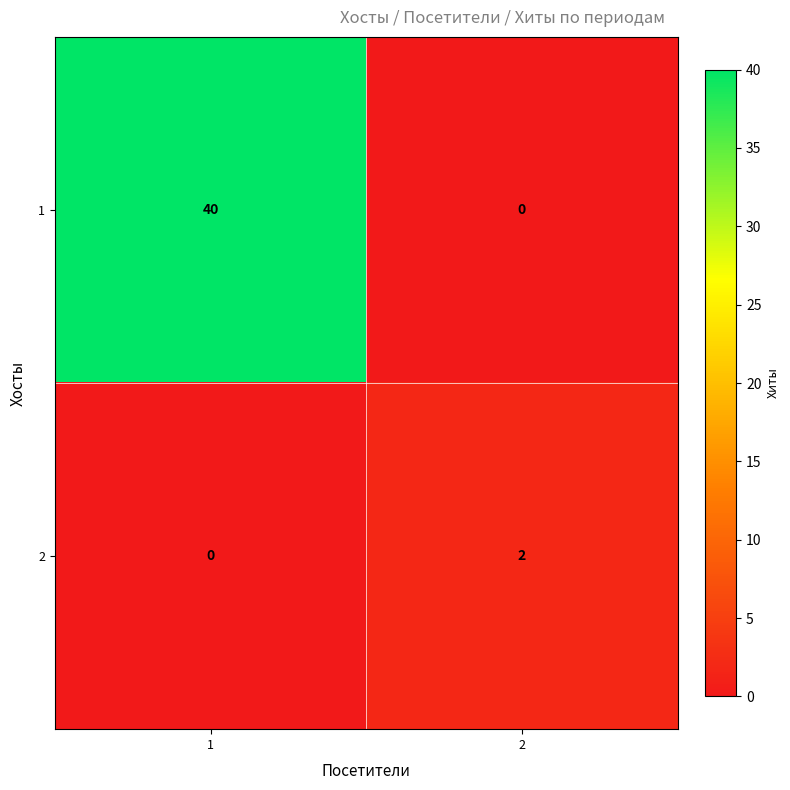

What is the difference between the highest and lowest values at 1?

40